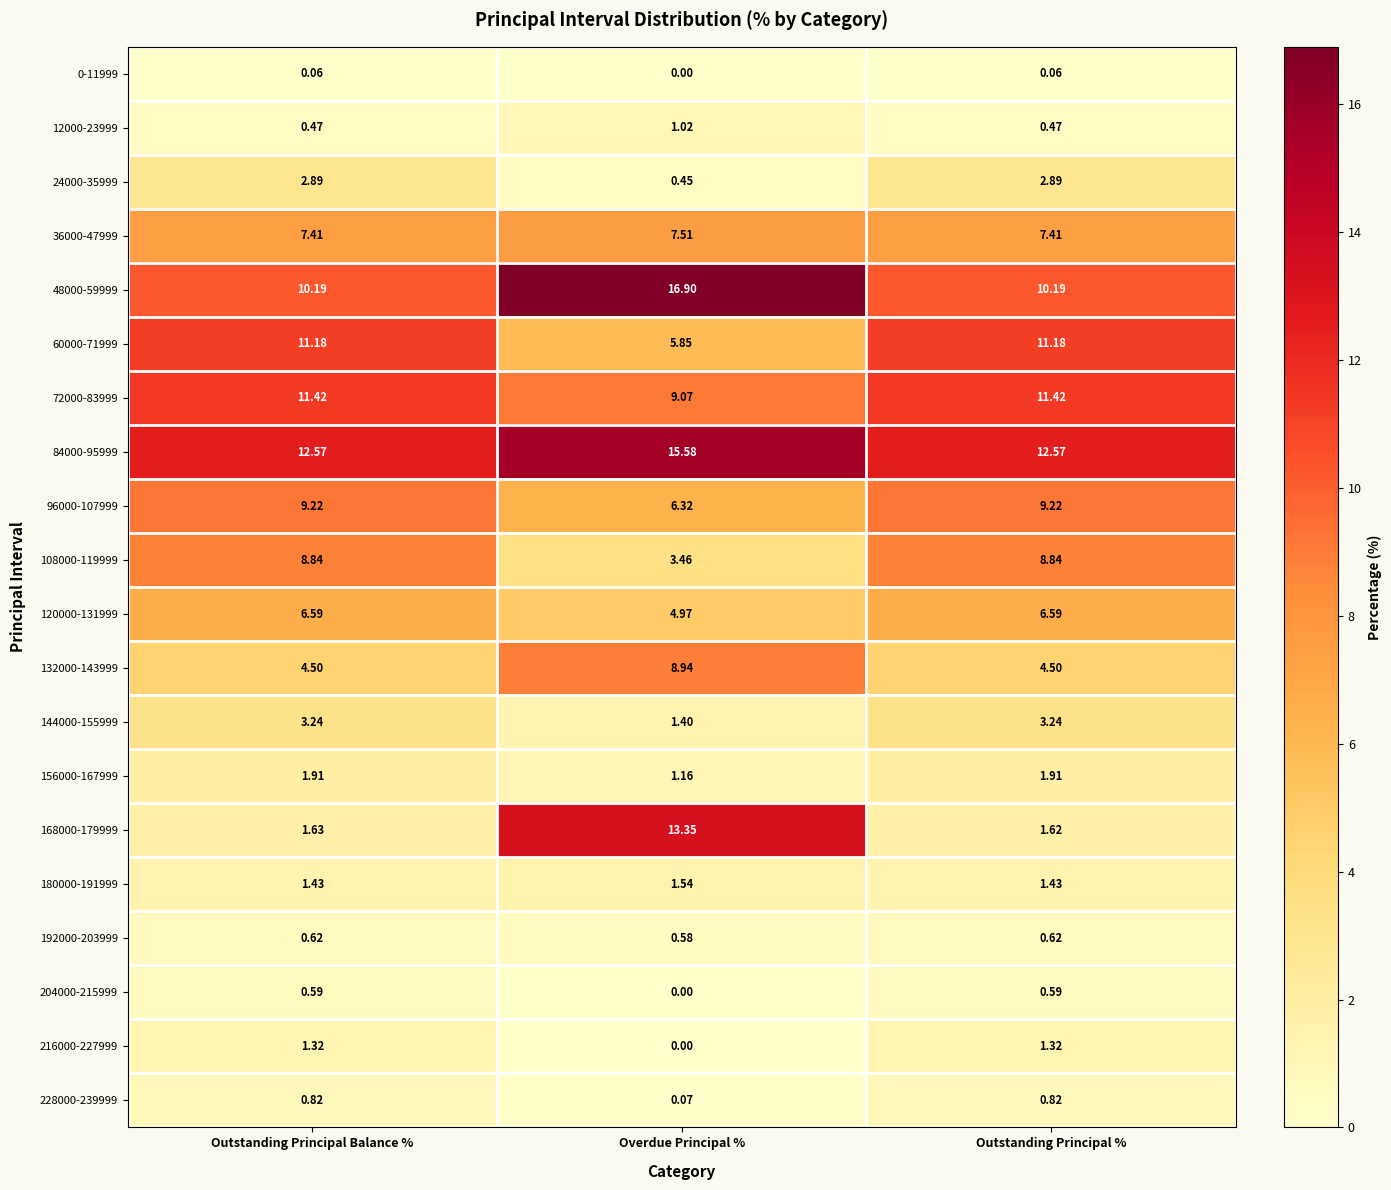

What is the difference between the highest and lowest values at Overdue Principal %?

16.9